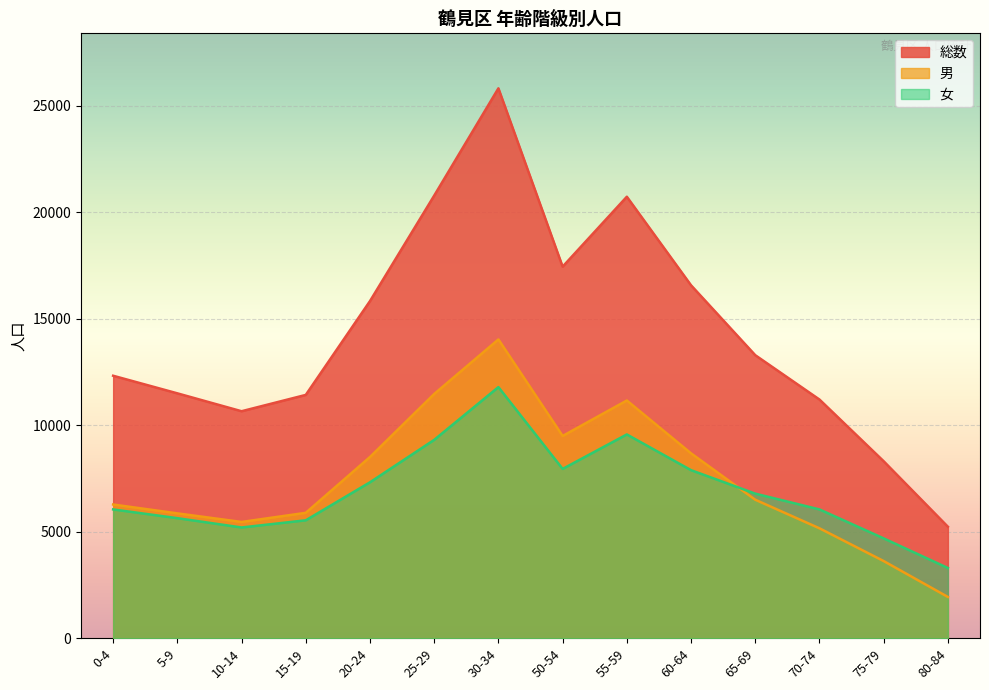

What is the spread (max minus min) of values at 80-84?

3295